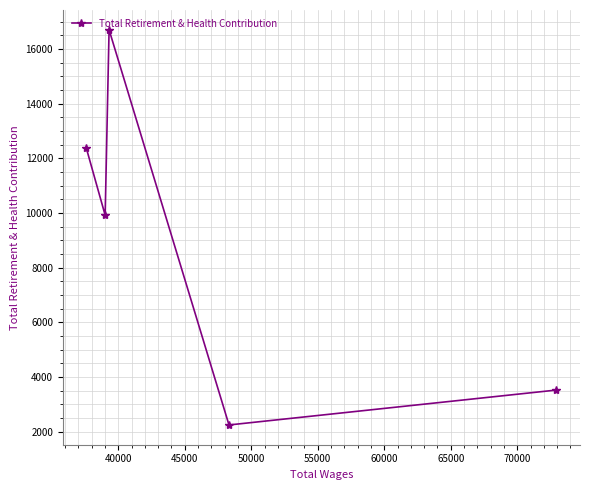

What is the value of the 3rd point from the left?

16700